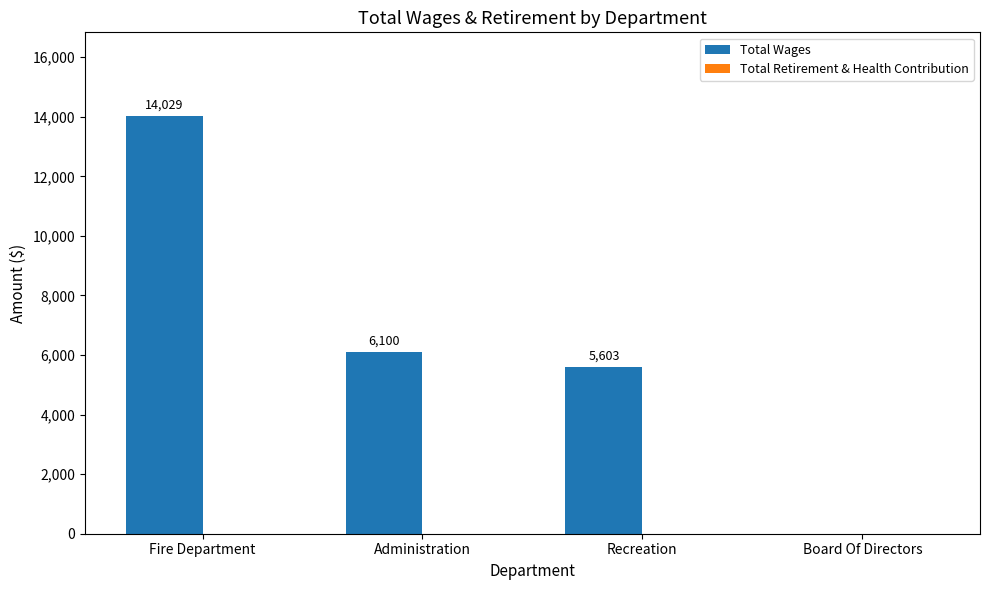

What is the greatest value displayed?

14029